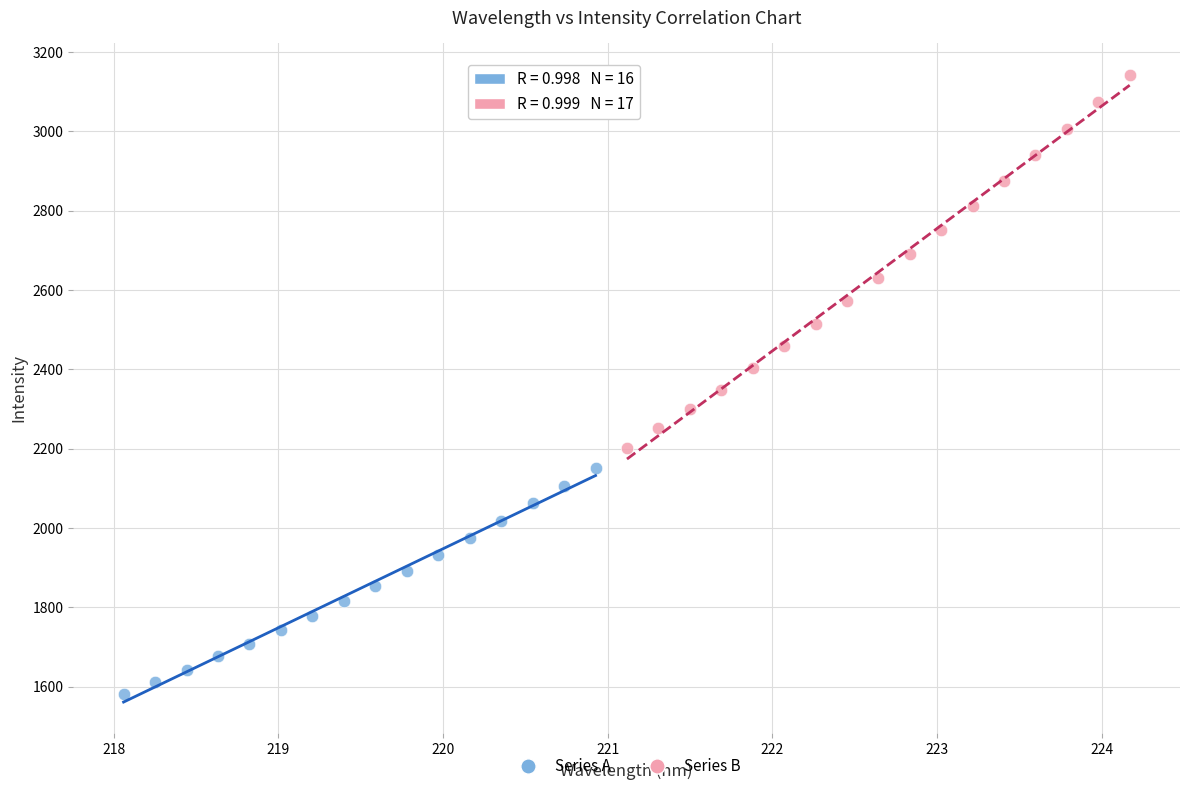

Which series has the largest Y range (max minus min)?

Series B